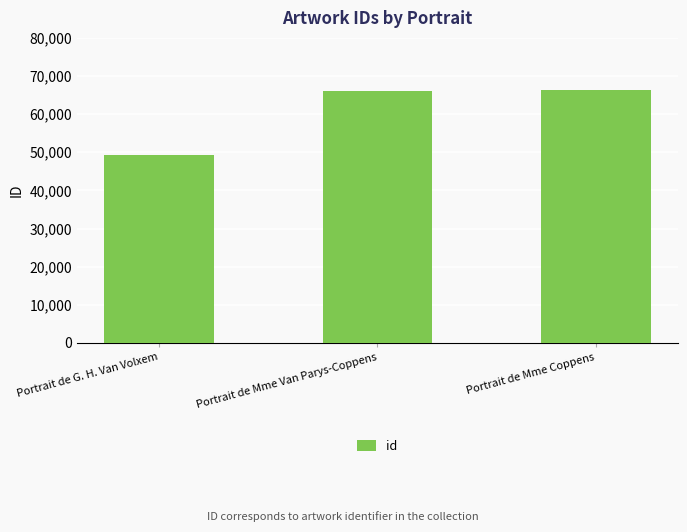

How many categories are shown in the chart?

3